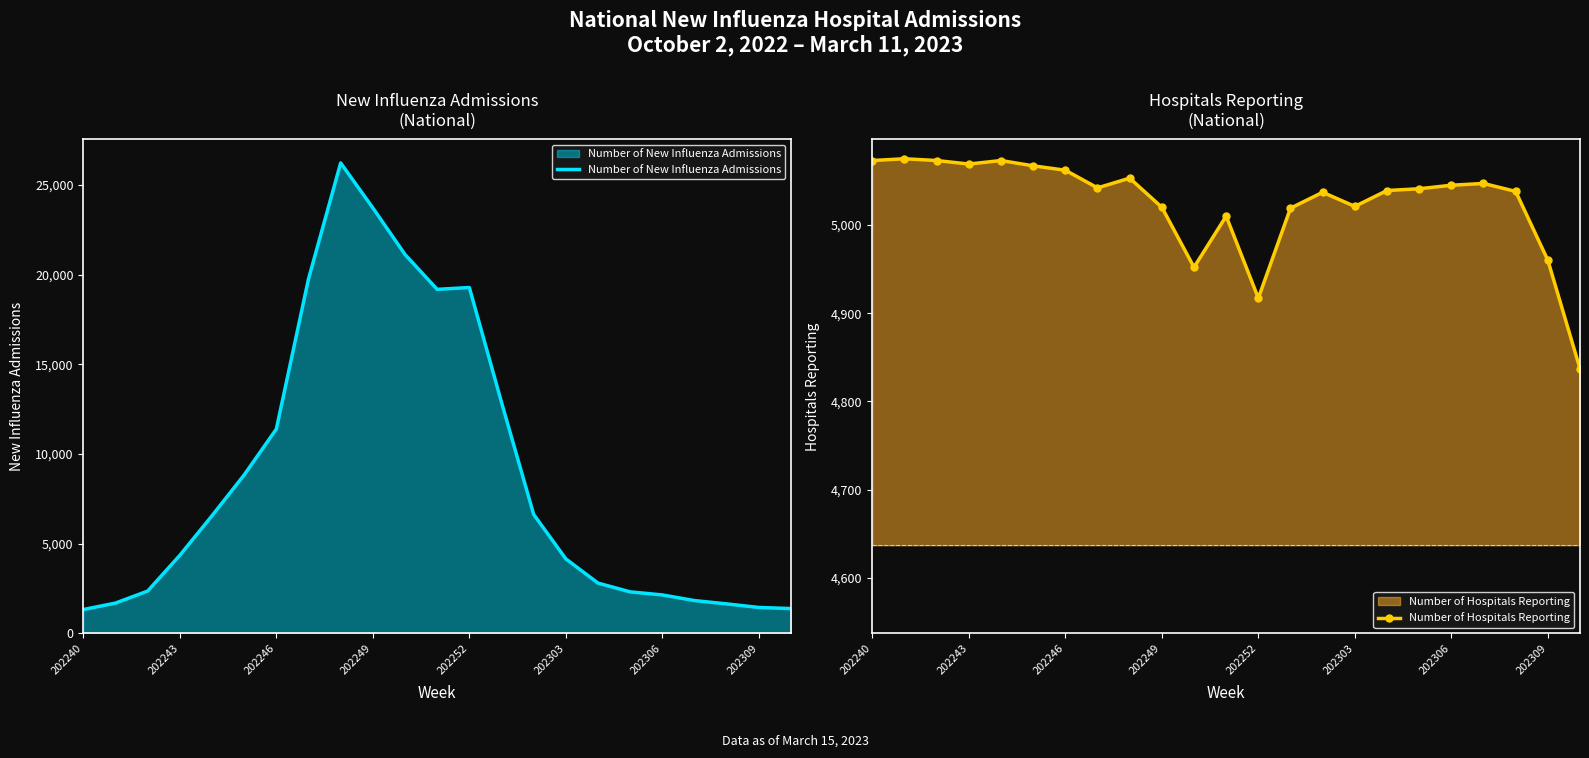

The Number of New Influenza Admissions series shows 2147 at 202306. True or false?

True